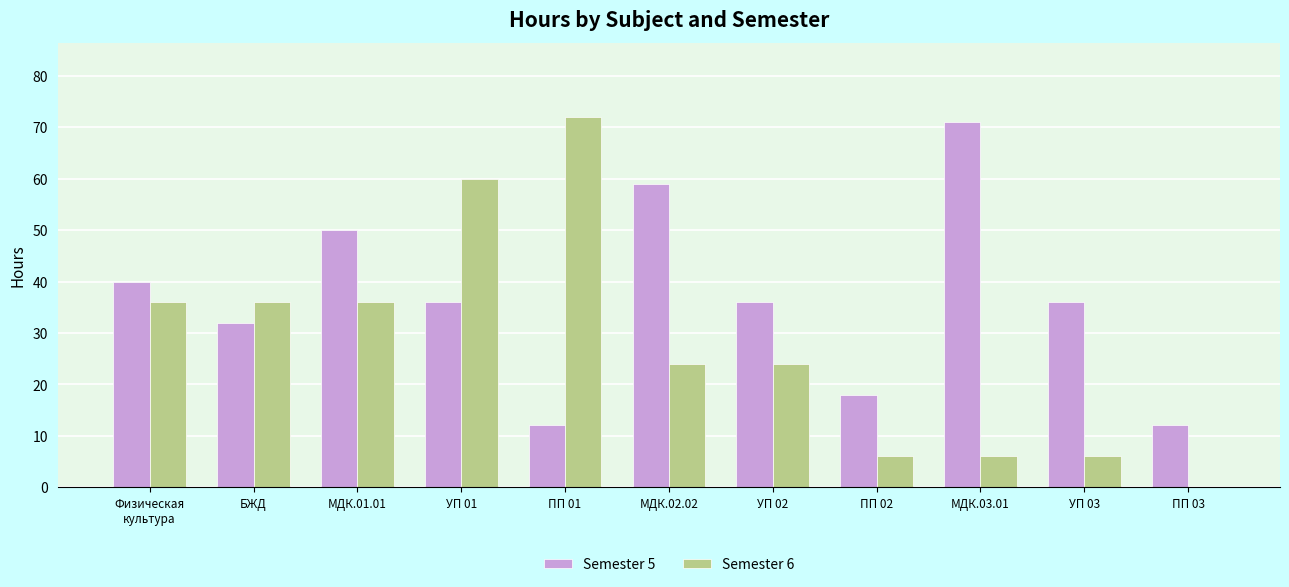

How many groups of bars are there?

11